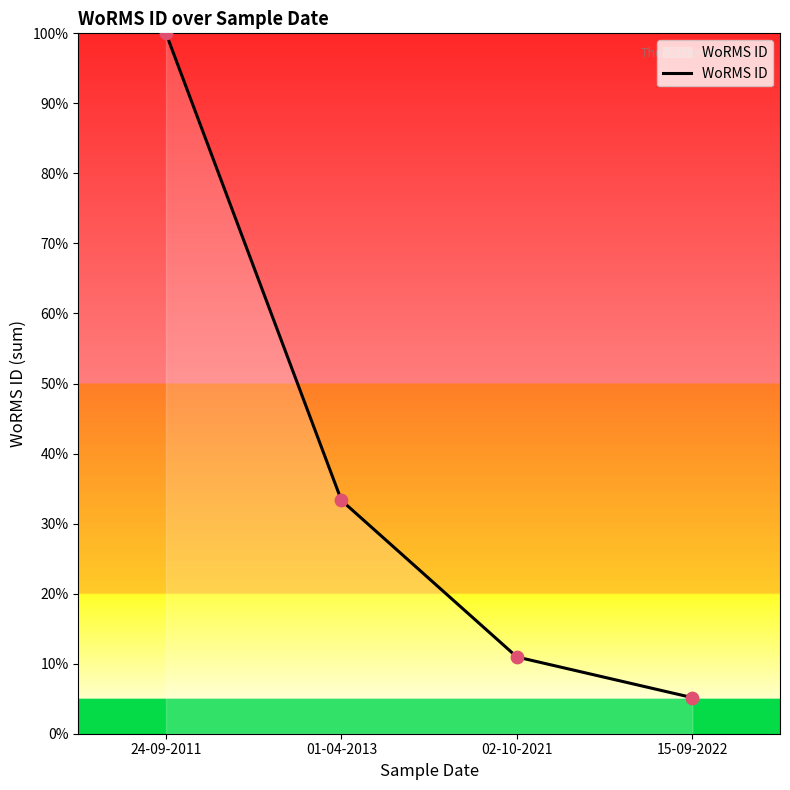

What is the change in value from 24-09-2011 to 02-10-2021?

-89.0